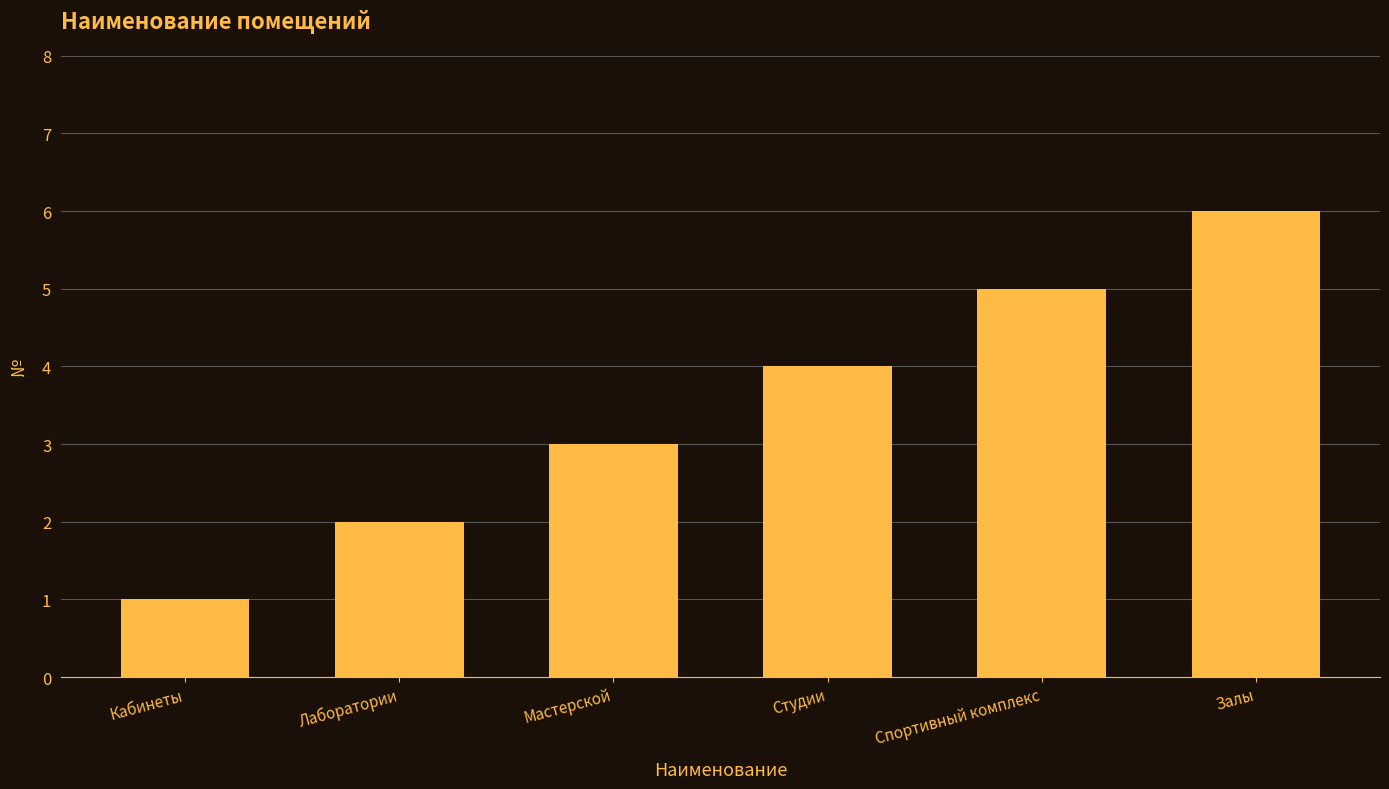

Reading left to right, transcribe all the data shown in this chart.

1	2	3	4	5	6